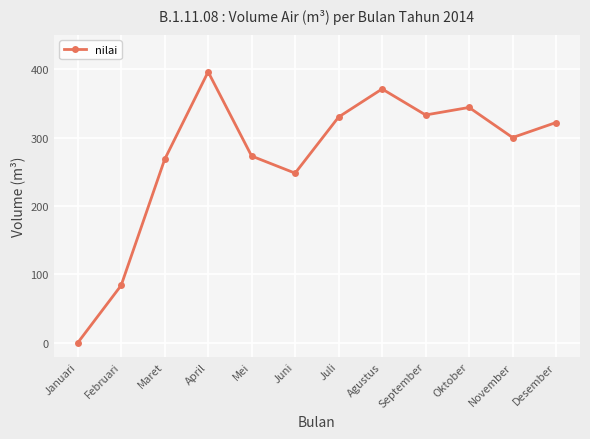

At which category does the chart reach its minimum across all series?

Januari